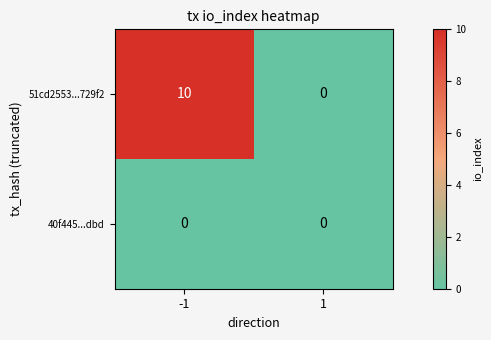

Which label corresponds to the largest value in the chart?

-1